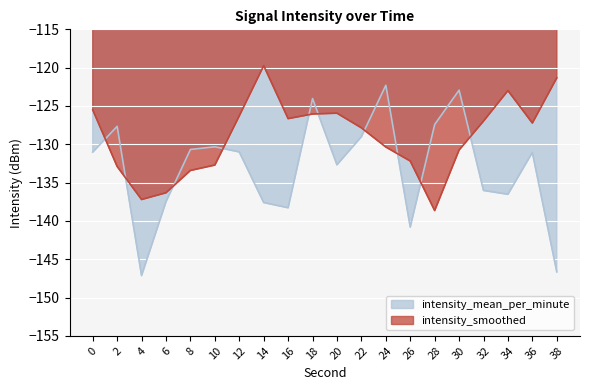

What is the highest value of the intensity_smoothed series?

-119.7